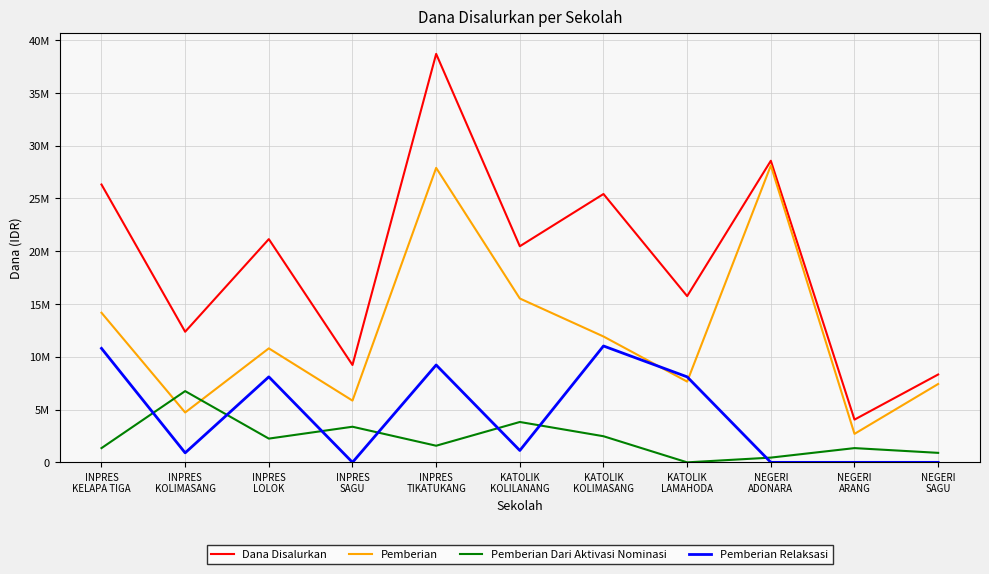

Does the chart have visible grid lines?

Yes